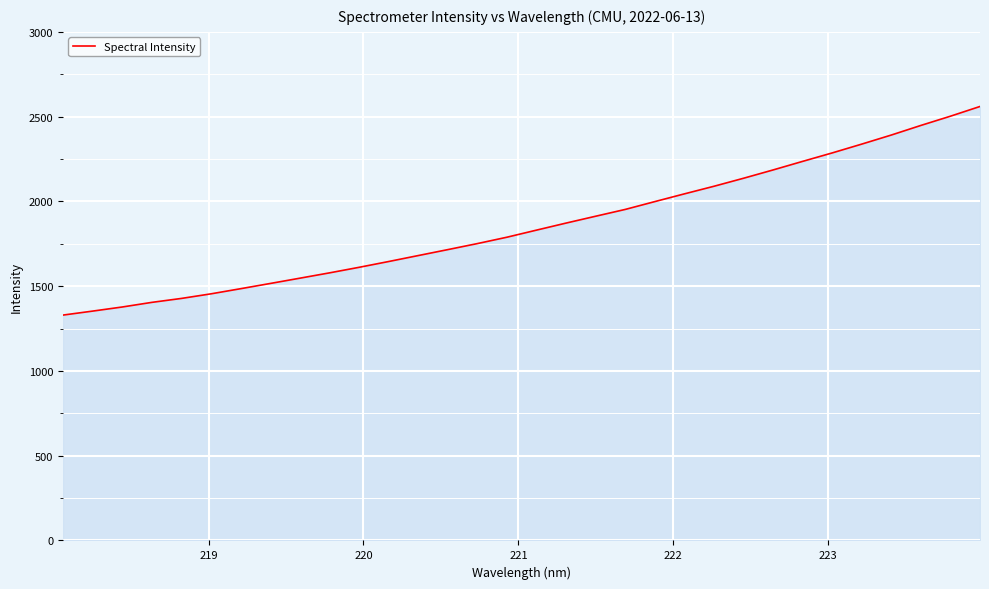

What is the greatest value displayed?

2559.9